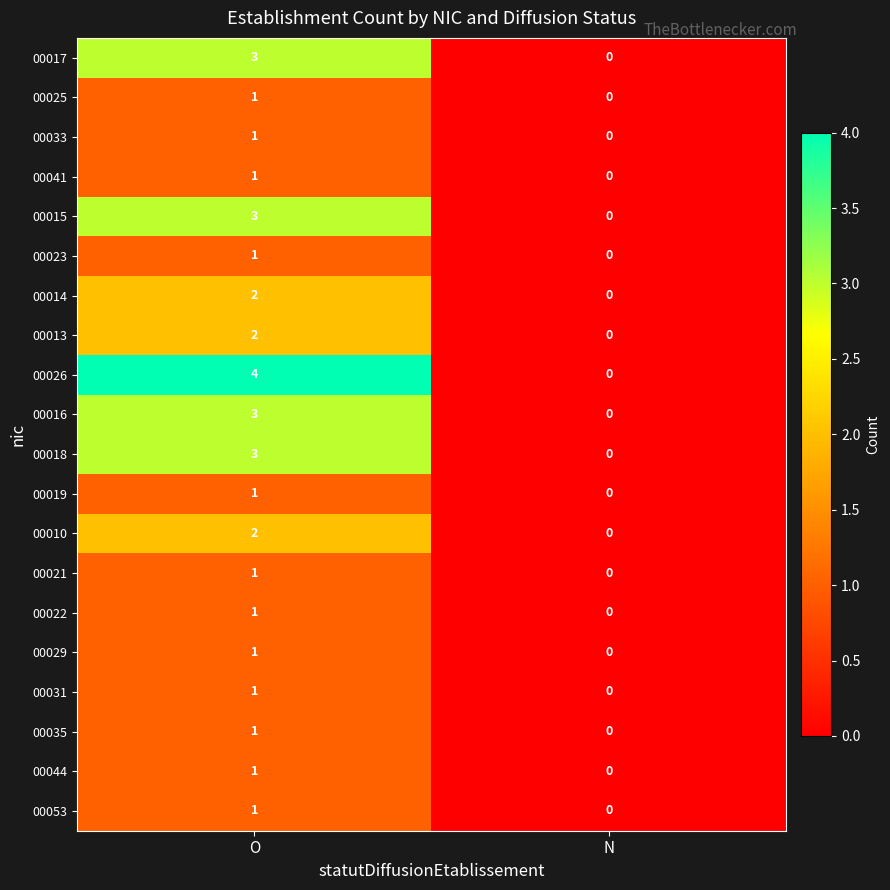

What is the total value across all series at O?

34